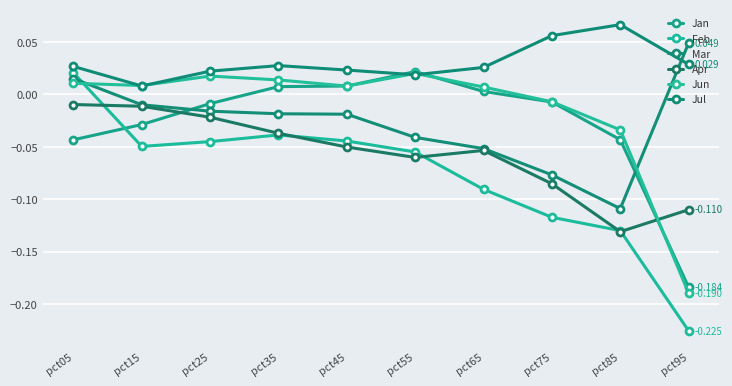

Where is Mar nearest to the value 0?

pct15